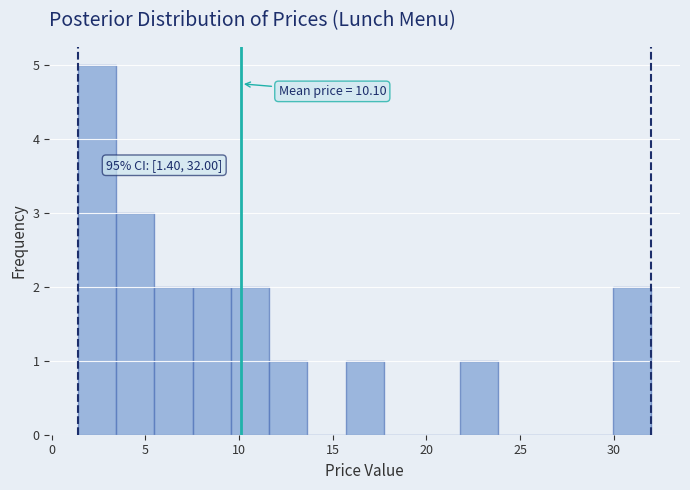

Over which range of the x-axis is the bar tallest?

1.5 to 3.5